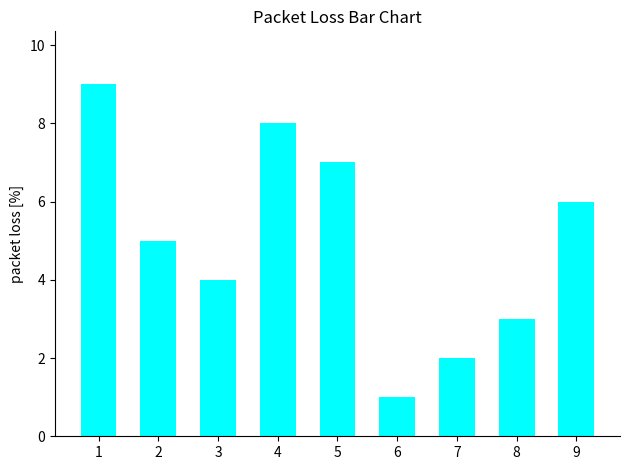

What is the value of the 8th bar from the left?

3